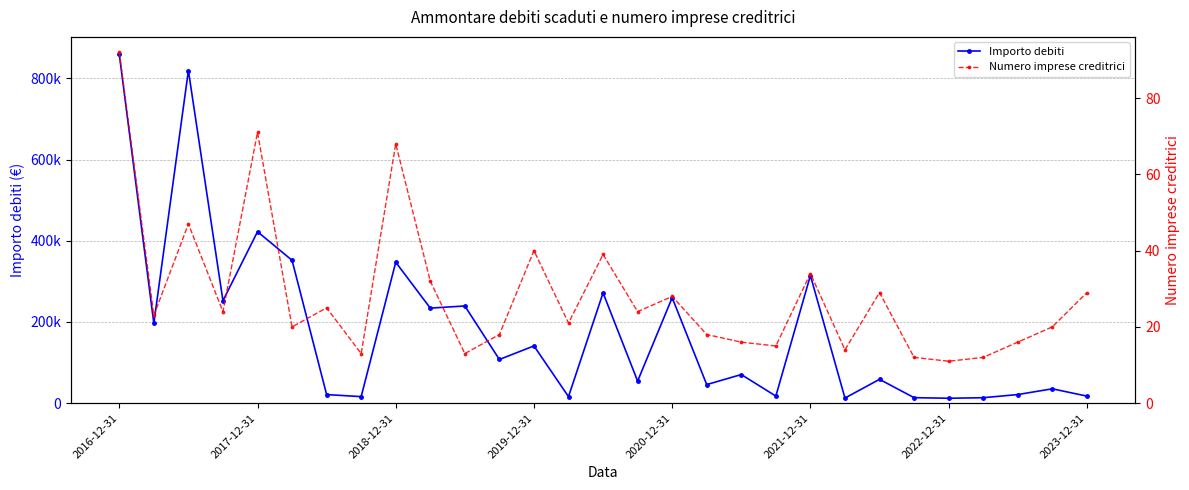

Reading right to left, transcribe all the data shown in this chart.

Importo debiti: 17401.7	35379.4	21185.1	13446.2	12085.1	13547.3	58730.3	12564.9	314451.8	17457.4	70510.2	45732.1	259791.6	54306.8	271676.0	16110.0	141016.4	107604.9	239414.2	234136.3	347183.0	16123.5	21146.1	351891.3	422345.8	252329.2	819253.9	196550.1	859827.4
Numero imprese creditrici: 29.0	20.0	16.0	12.0	11.0	12.0	29.0	14.0	34.0	15.0	16.0	18.0	28.0	24.0	39.0	21.0	40.0	18.0	13.0	32.0	68.0	13.0	25.0	20.0	71.0	24.0	47.0	23.0	92.0